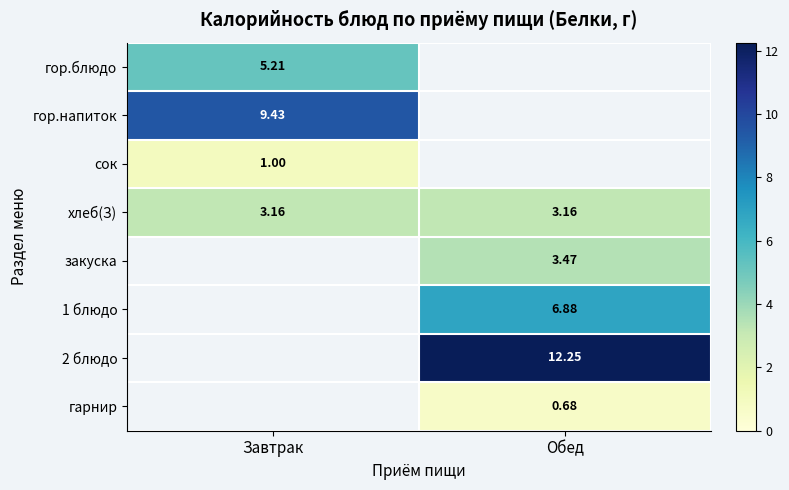

Between Обед and Завтрак, which is larger?

Завтрак